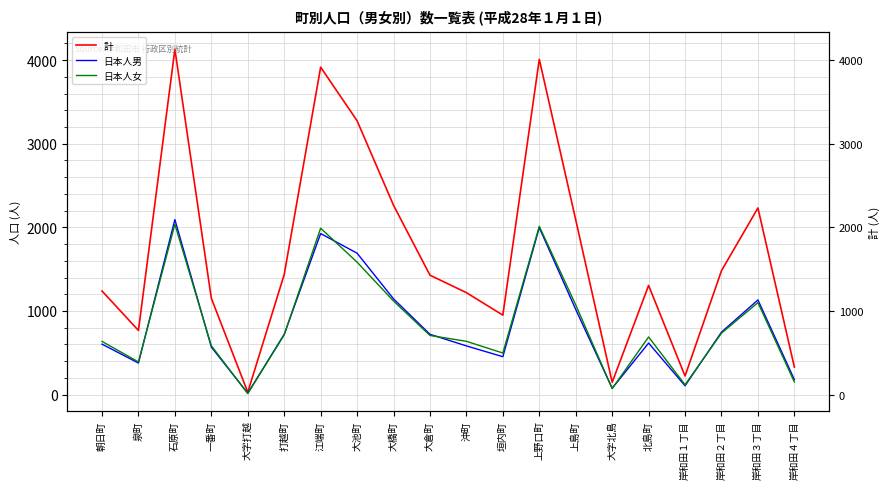

How many times do 日本人男 and 日本人女 cross each other?

9